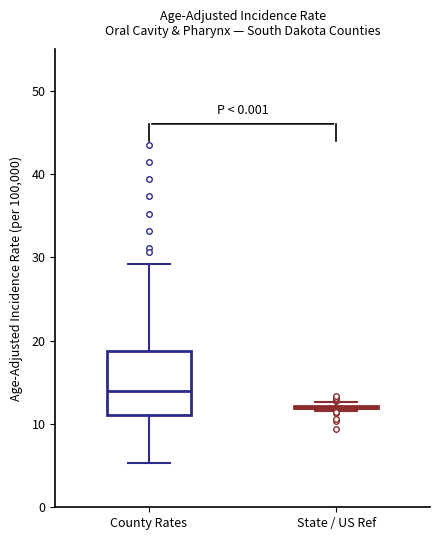

Where does the lower whisker of the box for County Rates end on the y-axis? The values are not printed on the chart, so give them approximately, as read against the axis.

5